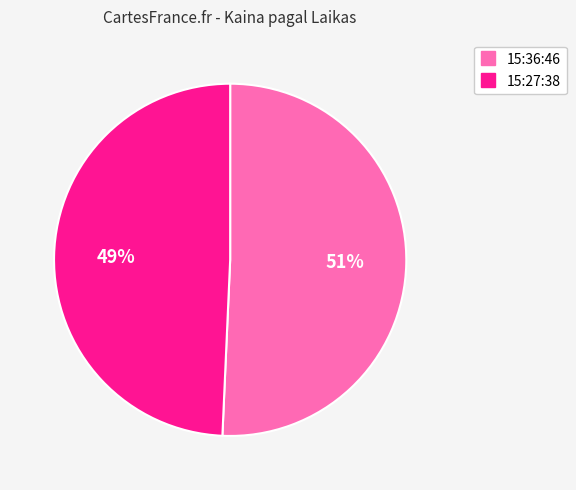

How many slices are in this pie chart?

2